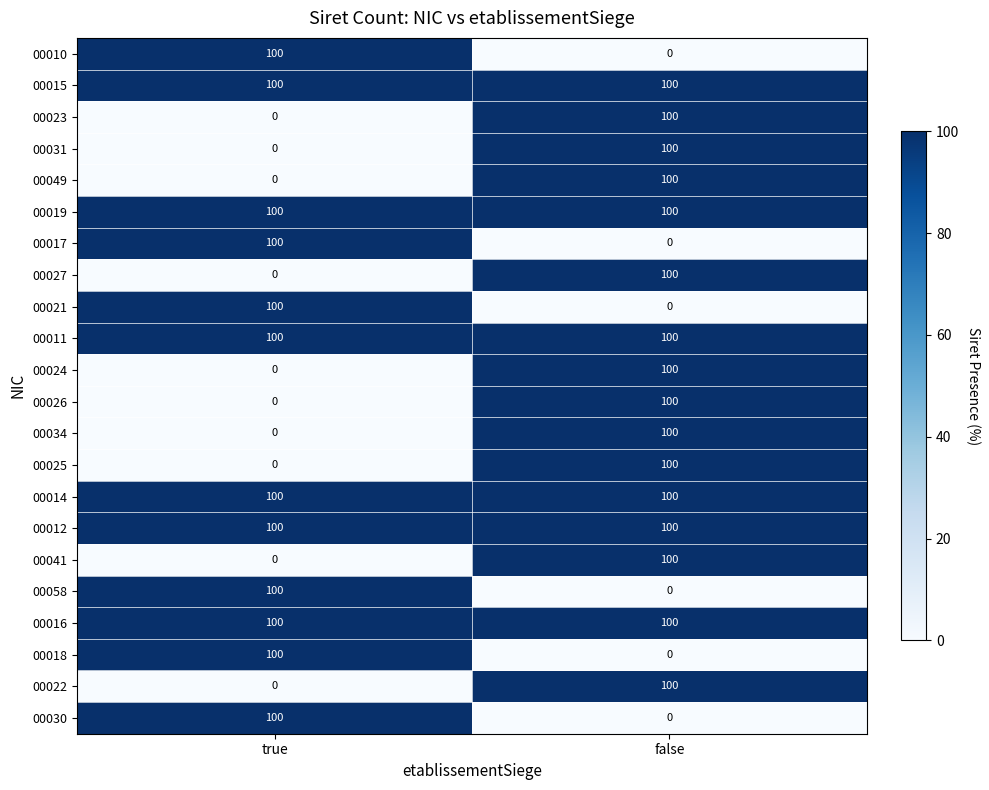

What is the difference between the highest and lowest values at false?

100